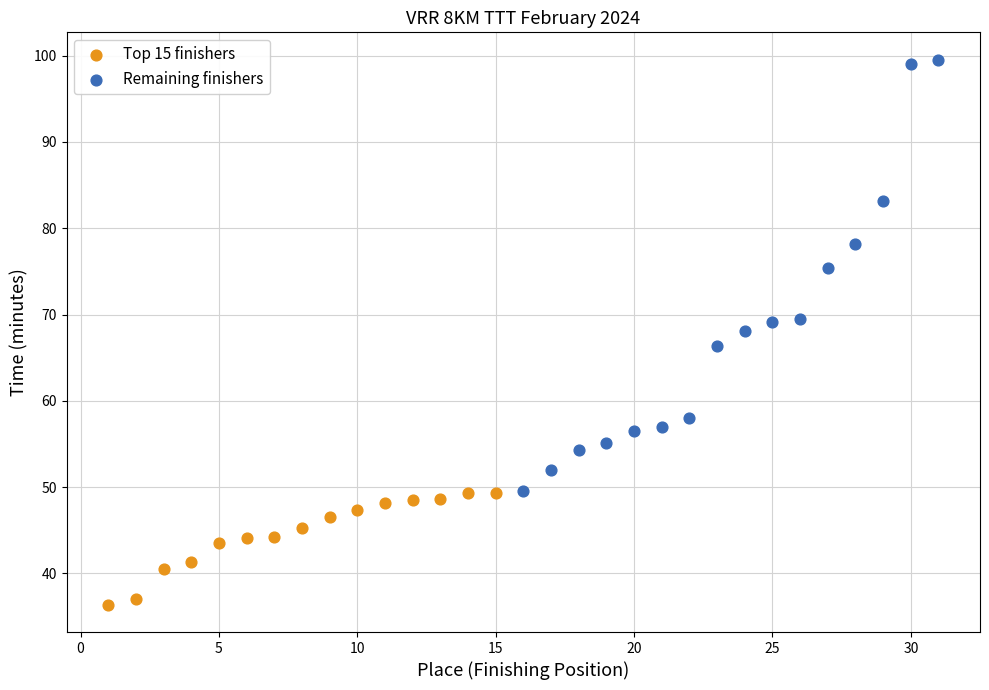

Which series reaches the maximum Y coordinate?

Remaining finishers